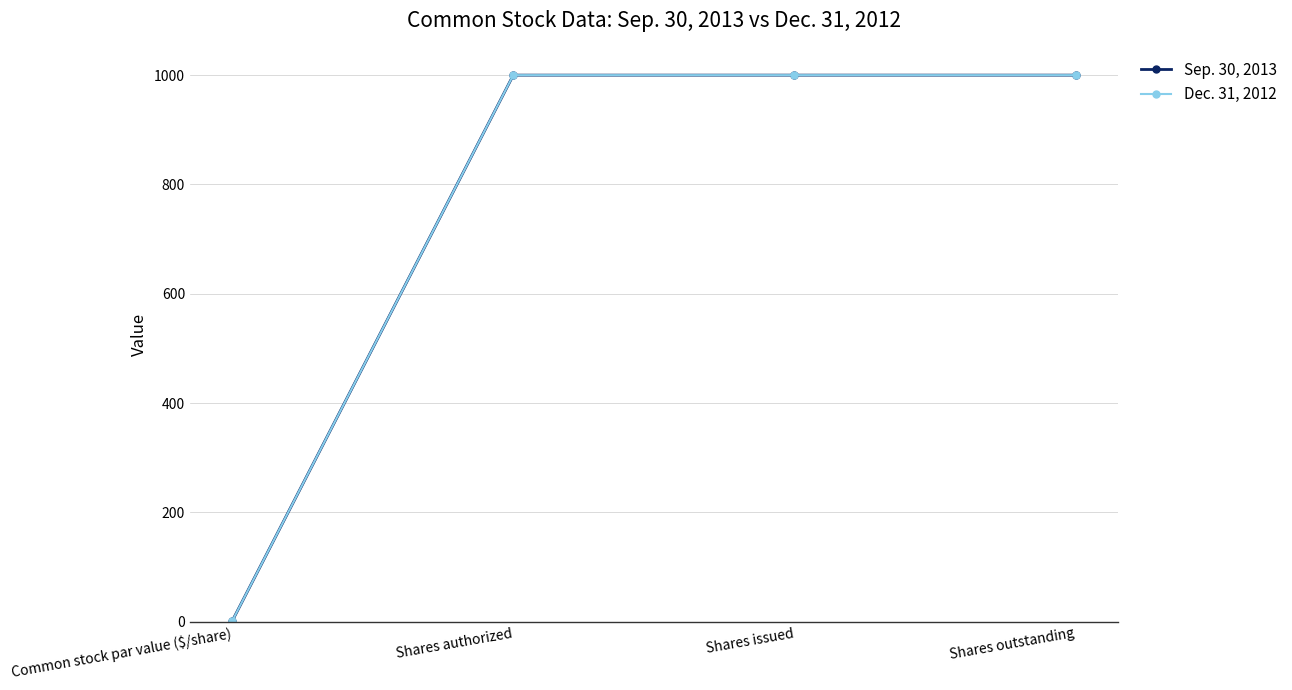

At how many categories does at least one series exceed 172?

3